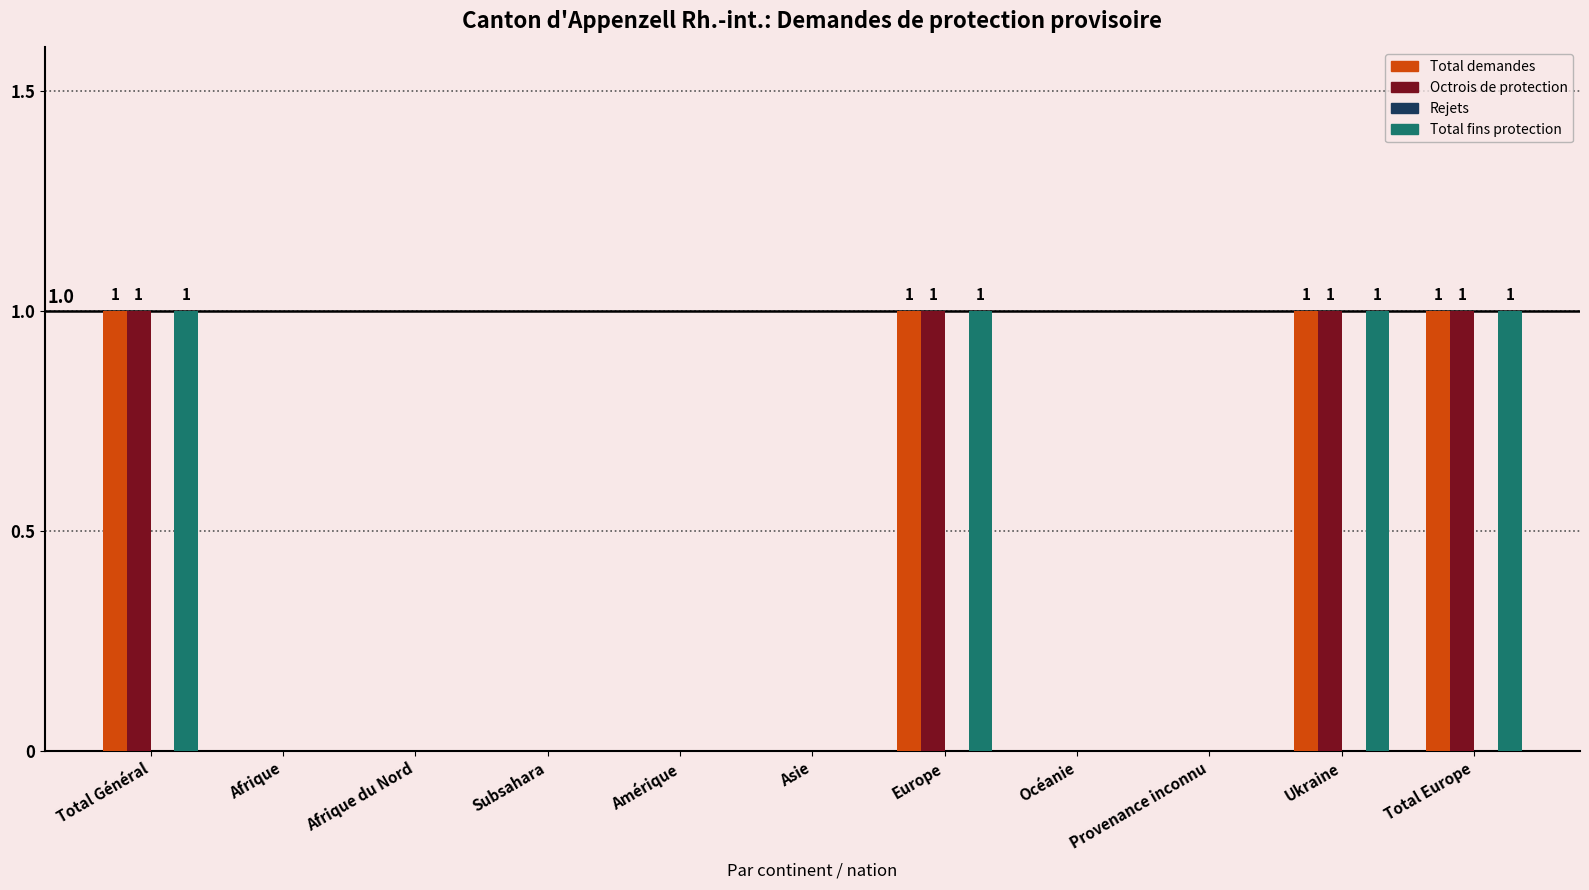

Is the value of Total fins protection at Amérique greater than the value of Octrois de protection at Total Europe?

No